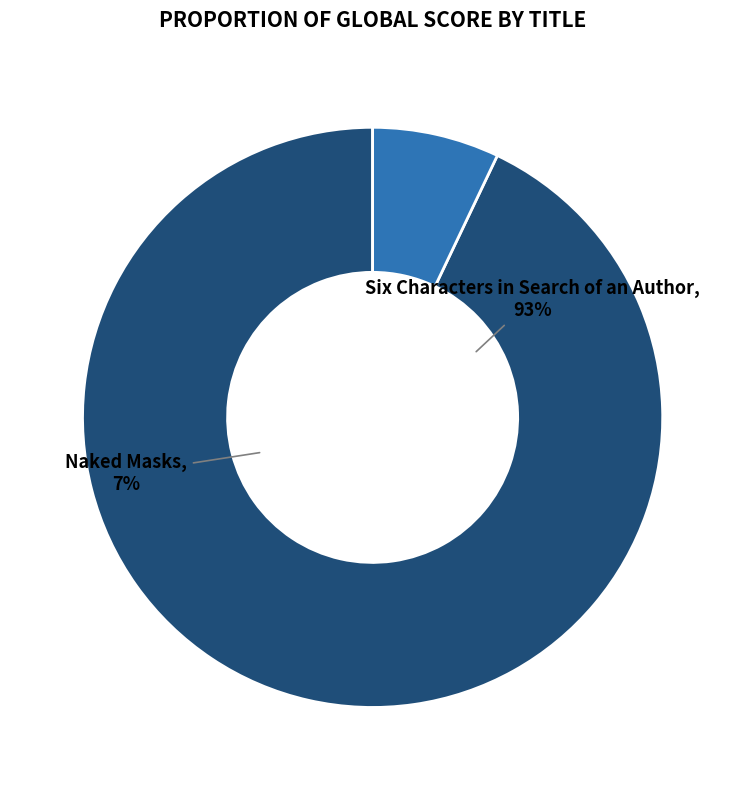

To the nearest percent, what percentage of the pie is Naked Masks?

7%